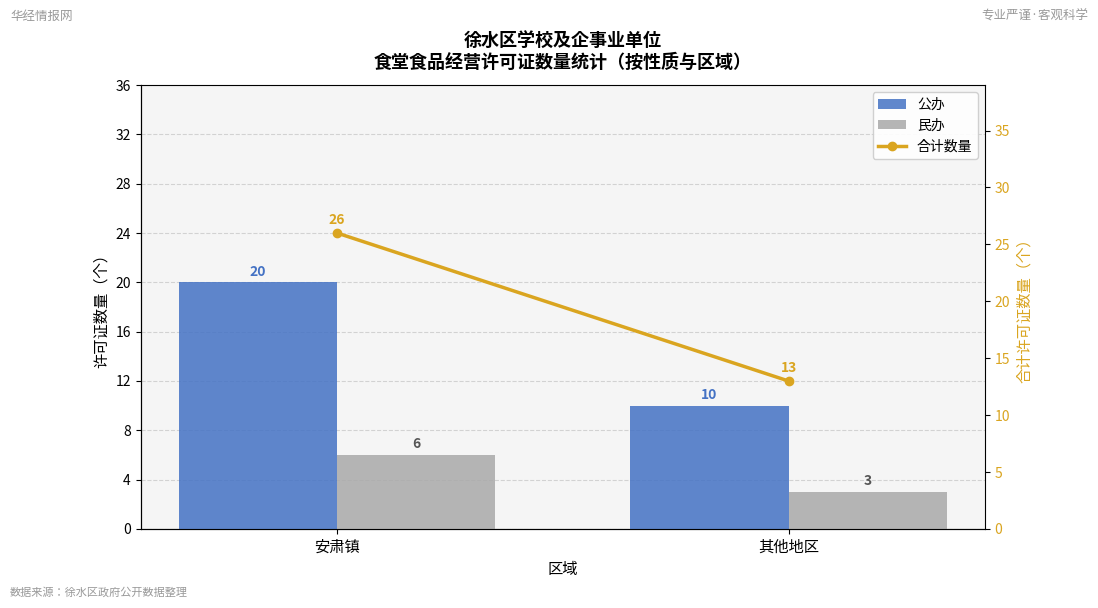

Reading right to left, list all the values displayed in this chart.

公办: 10	20
民办: 3	6
合计数量: 13	26